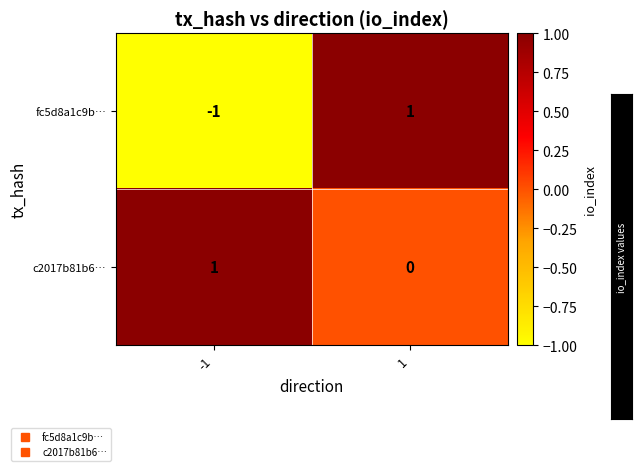

At 1, list the series in order from smallest to largest.

c2017b81b6…, fc5d8a1c9b…